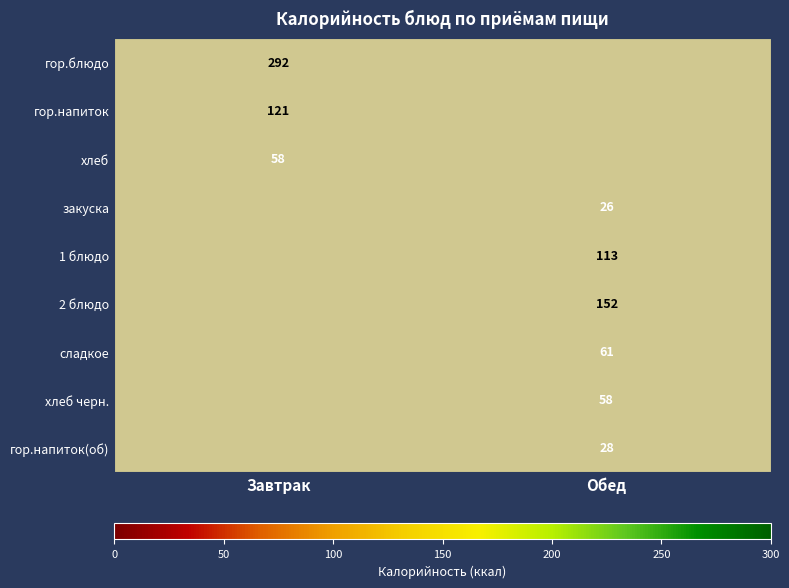

True or false: 2 блюдо has a value of 152 at Обед.

True